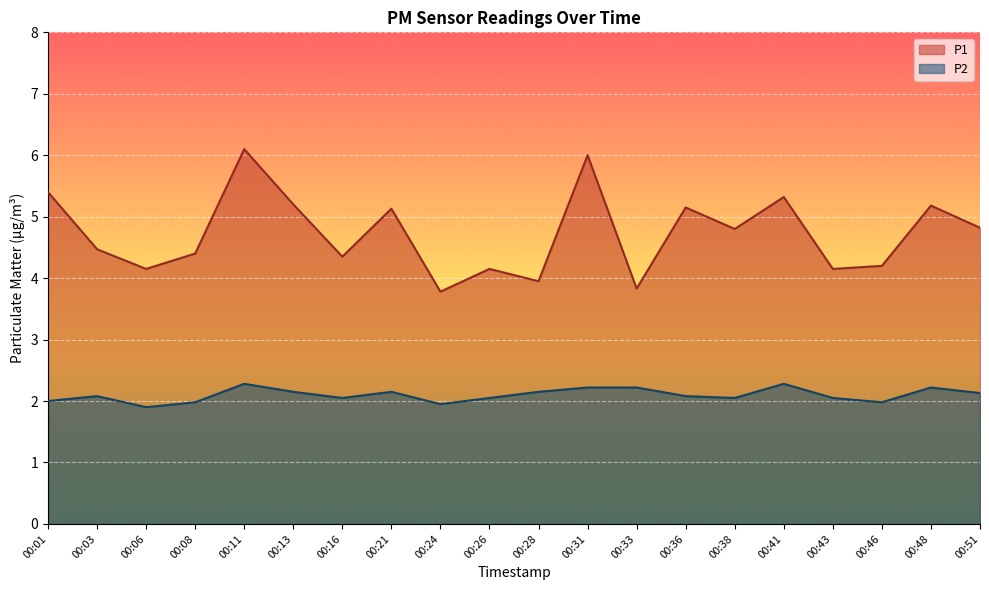

Which has a higher value, 00:28 or 00:16?

00:16